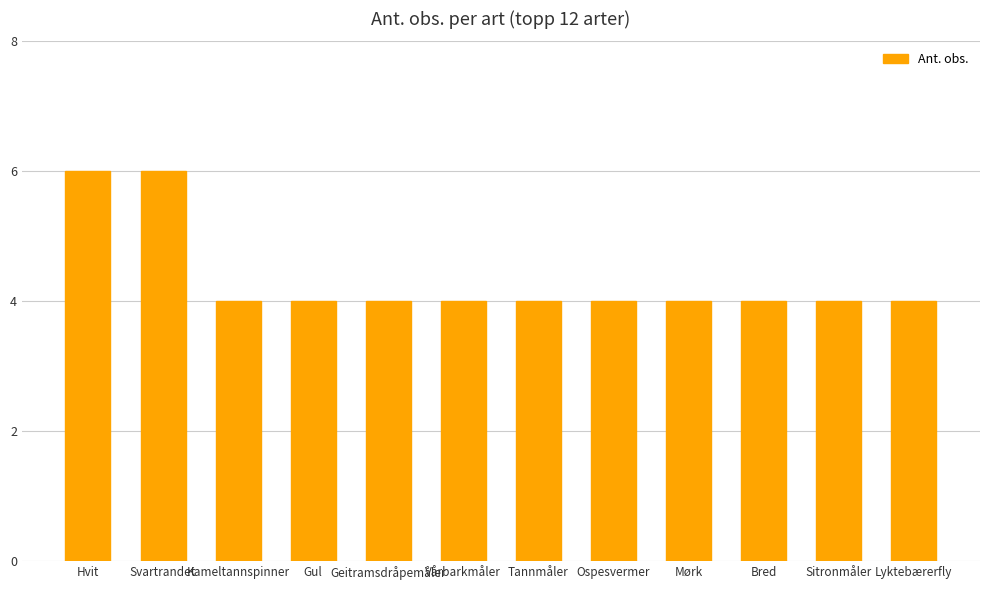

What is the label of the 8th bar from the left?

Ospesvermer